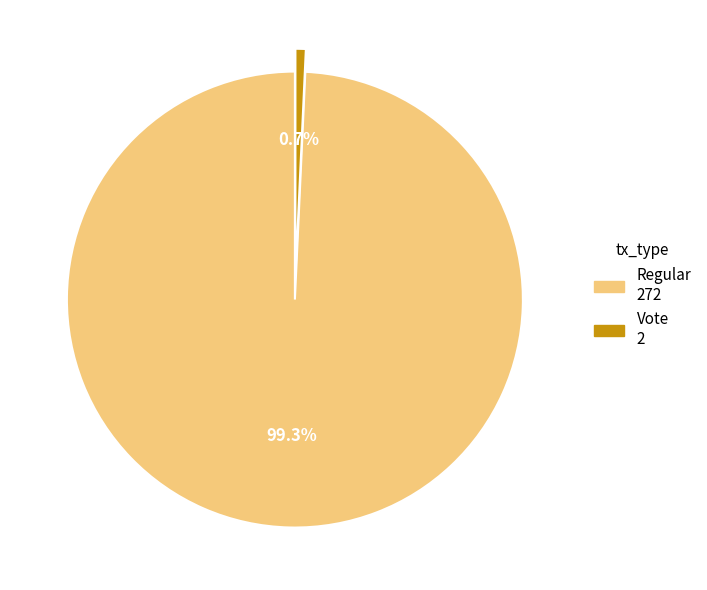

What is the largest slice in the pie chart?

Regular